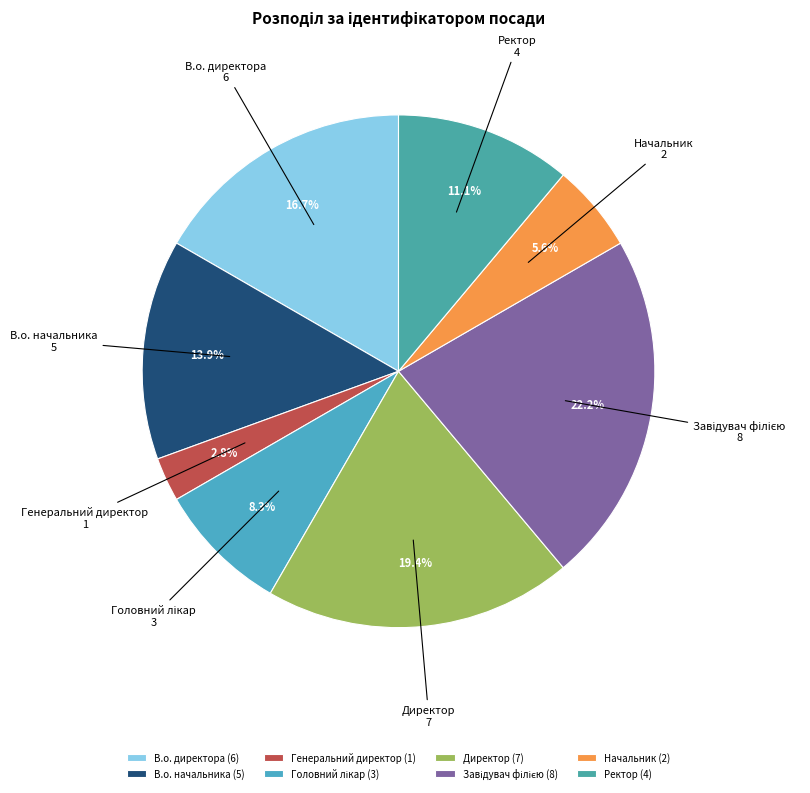

Does any single category account for the majority?

No